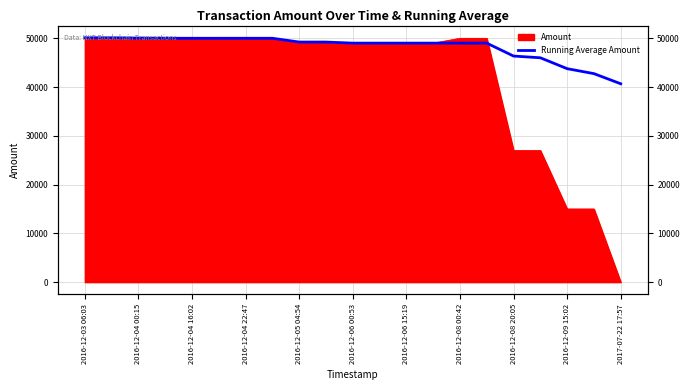

The value at 2016-12-08 20:05 is 46351.4. True or false?

True